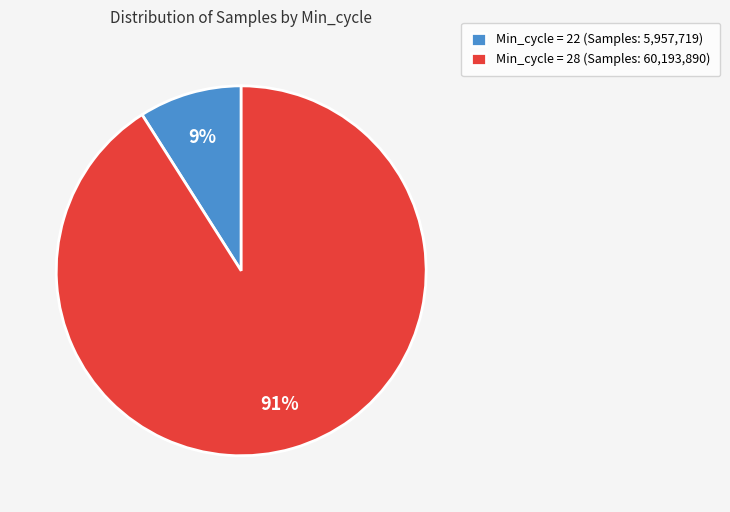

Is there a majority slice in this chart?

Yes